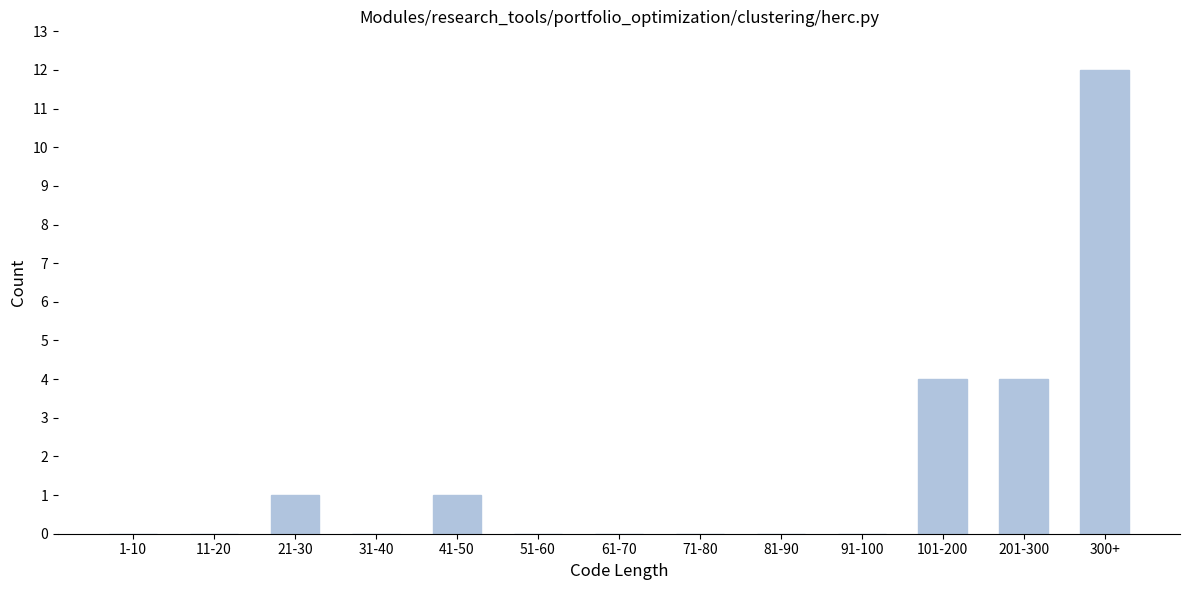

Reading left to right, list all the values displayed in this chart.

1-10=0	11-20=0	21-30=1	31-40=0	41-50=1	51-60=0	61-70=0	71-80=0	81-90=0	91-100=0	101-200=4	201-300=4	300+=12